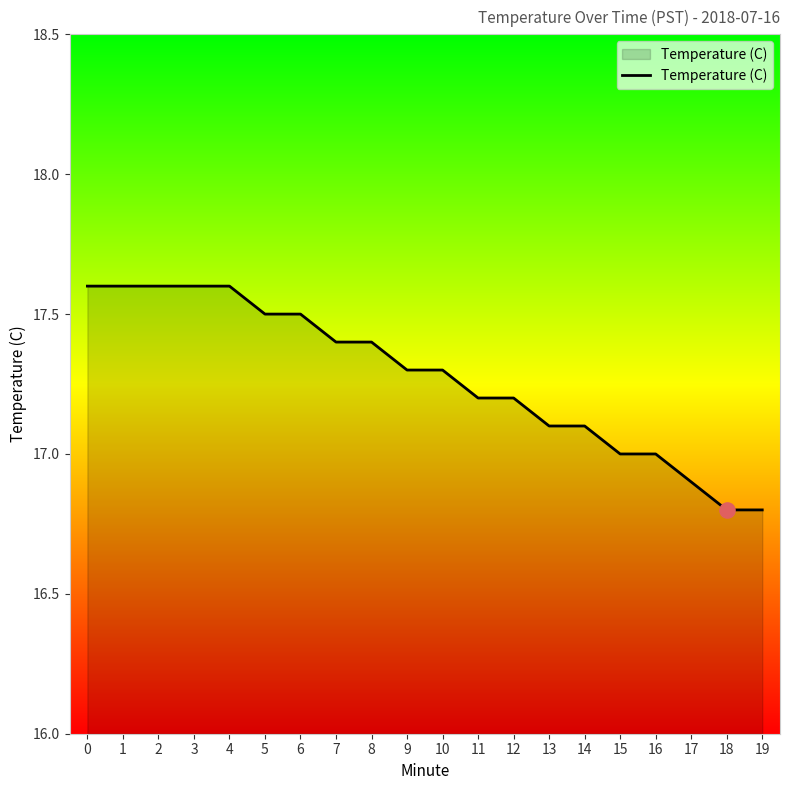

Approximately how many times larger is the value at 9 compared to 0?

1.0